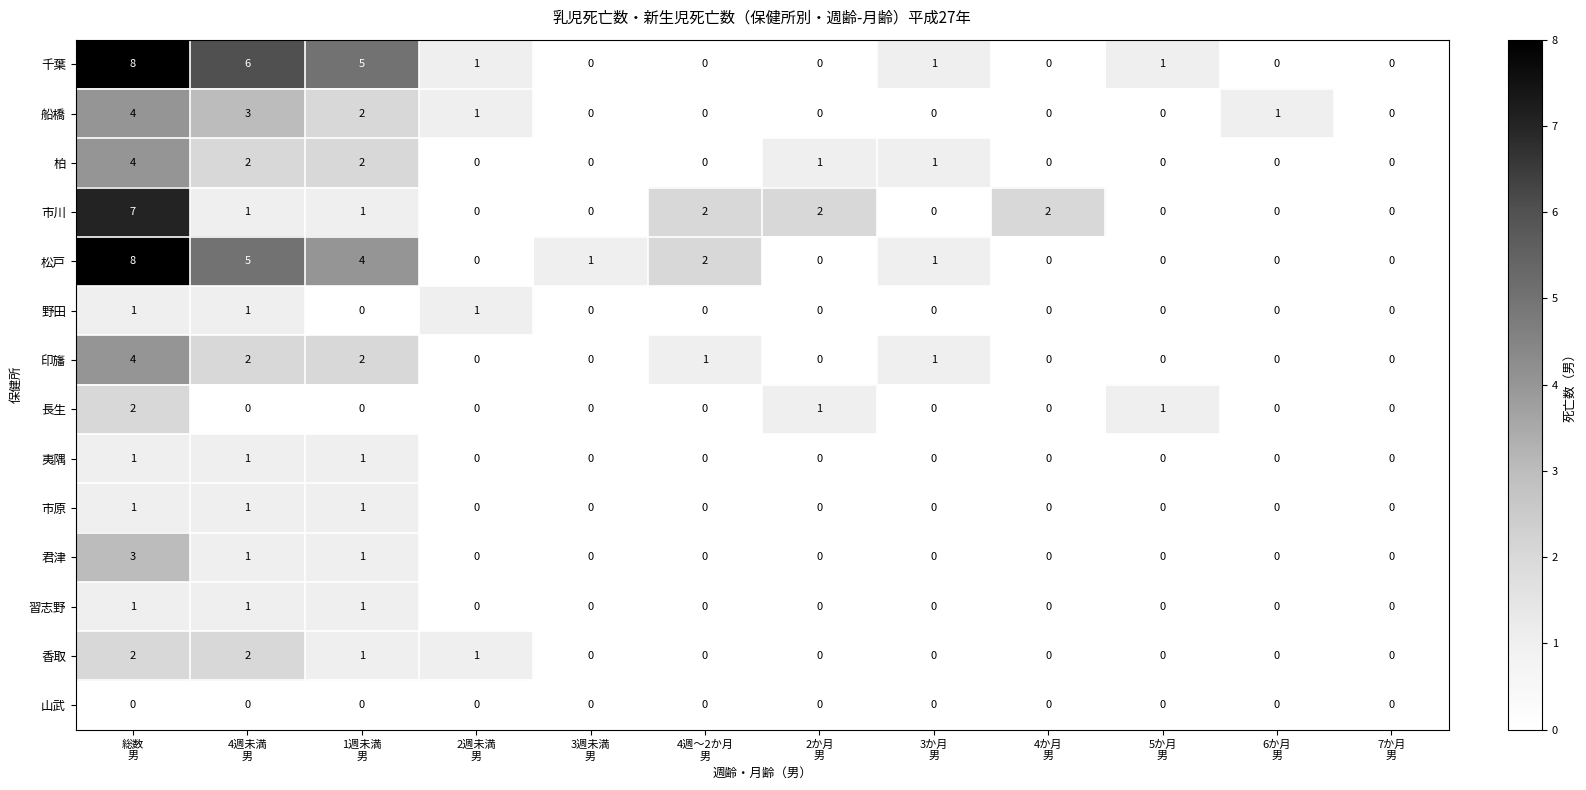

What is the sum of all 船橋 values?

11